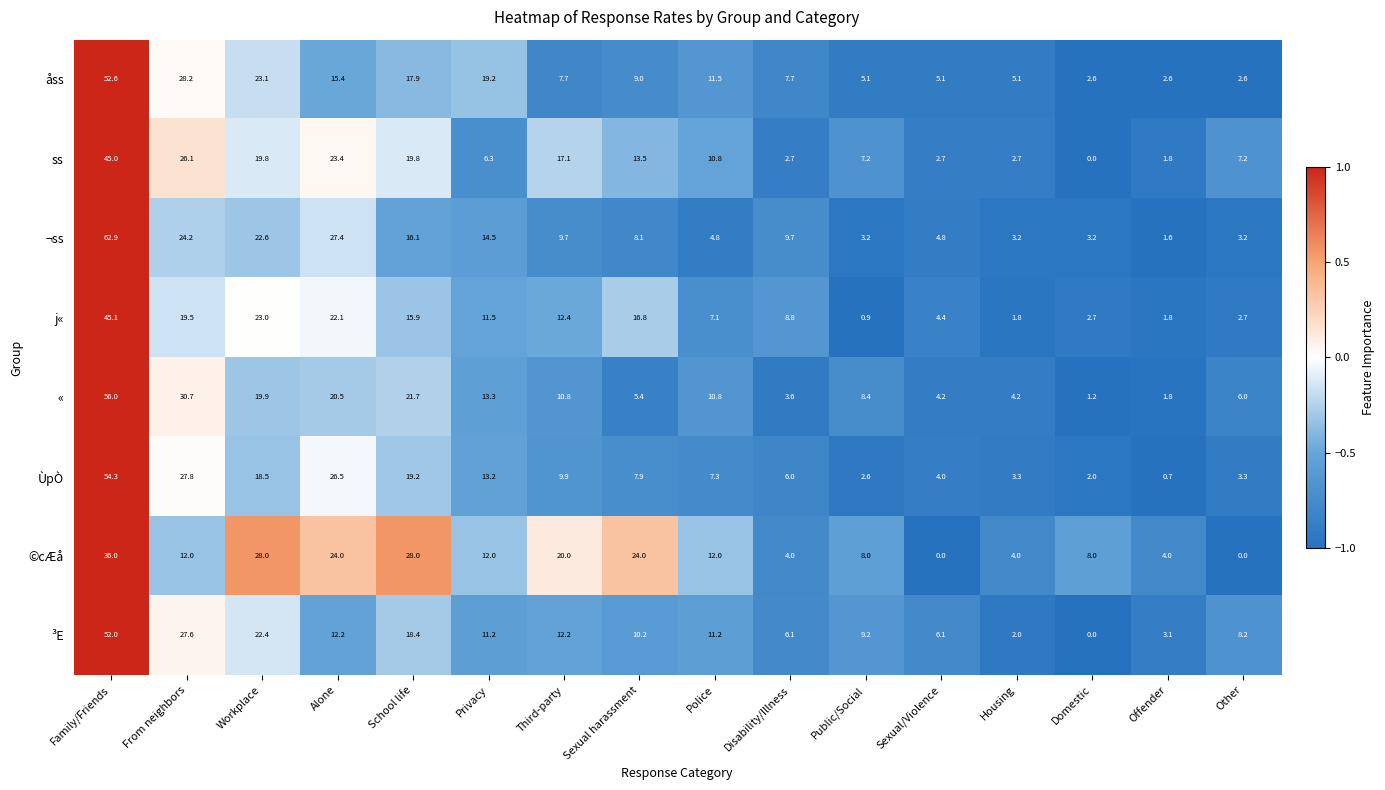

What is the difference between the second highest and minimum values in the ³E series?

27.6